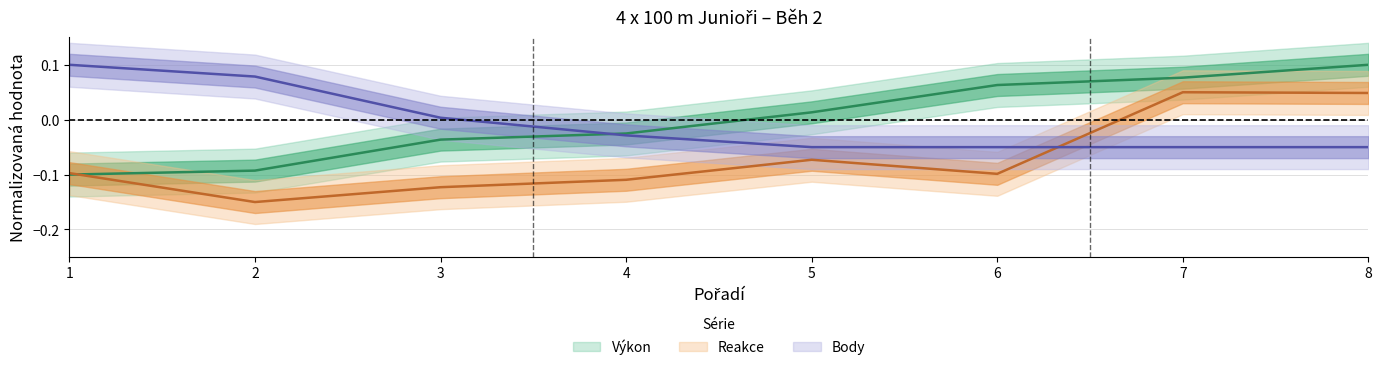

Reading left to right, transcribe all the data shown in this chart.

Výkon: 1=-0.1	2=-0.1	3=-0.0	4=-0.0	5=0.0	6=0.1	7=0.1	8=0.1
Reakce: 1=-0.1	2=-0.1	3=-0.1	4=-0.1	5=-0.1	6=-0.1	7=0.1	8=0.0
Body: 1=0.1	2=0.1	3=0.0	4=-0.0	5=-0.1	6=-0.1	7=-0.1	8=-0.1